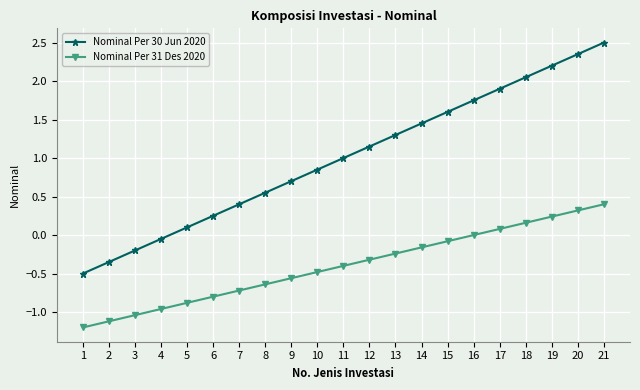

What is the approximate value of Nominal Per 30 Jun 2020 at 13?

1.3